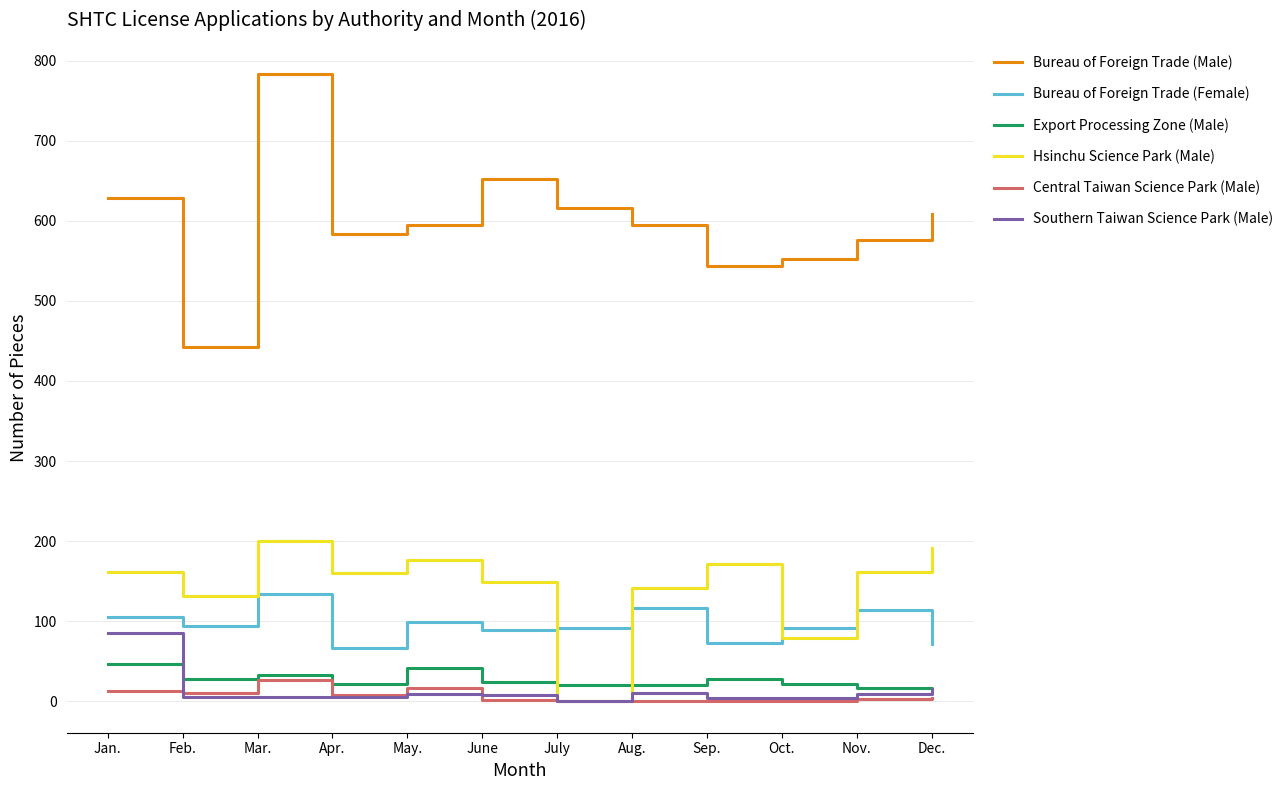

True or false: Bureau of Foreign Trade (Male) and Bureau of Foreign Trade (Female) cross at least once.

False